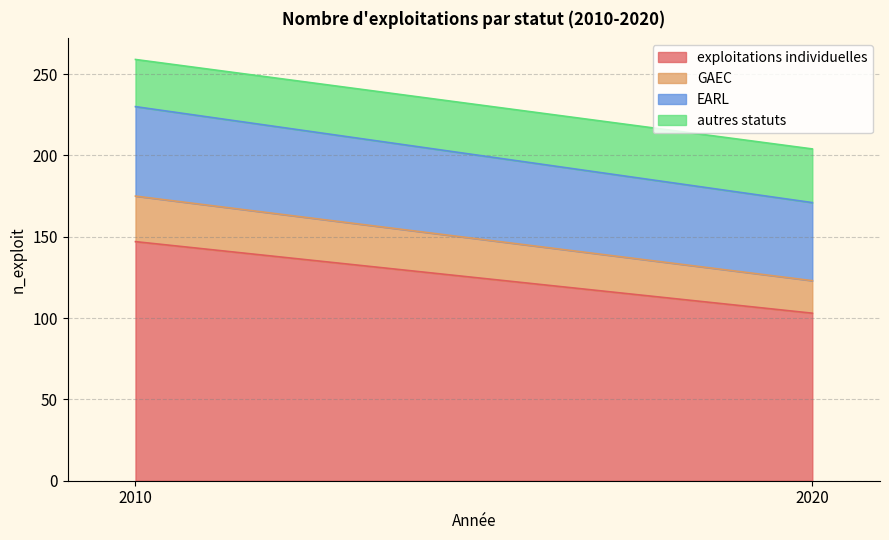

What is the smallest value displayed?

20